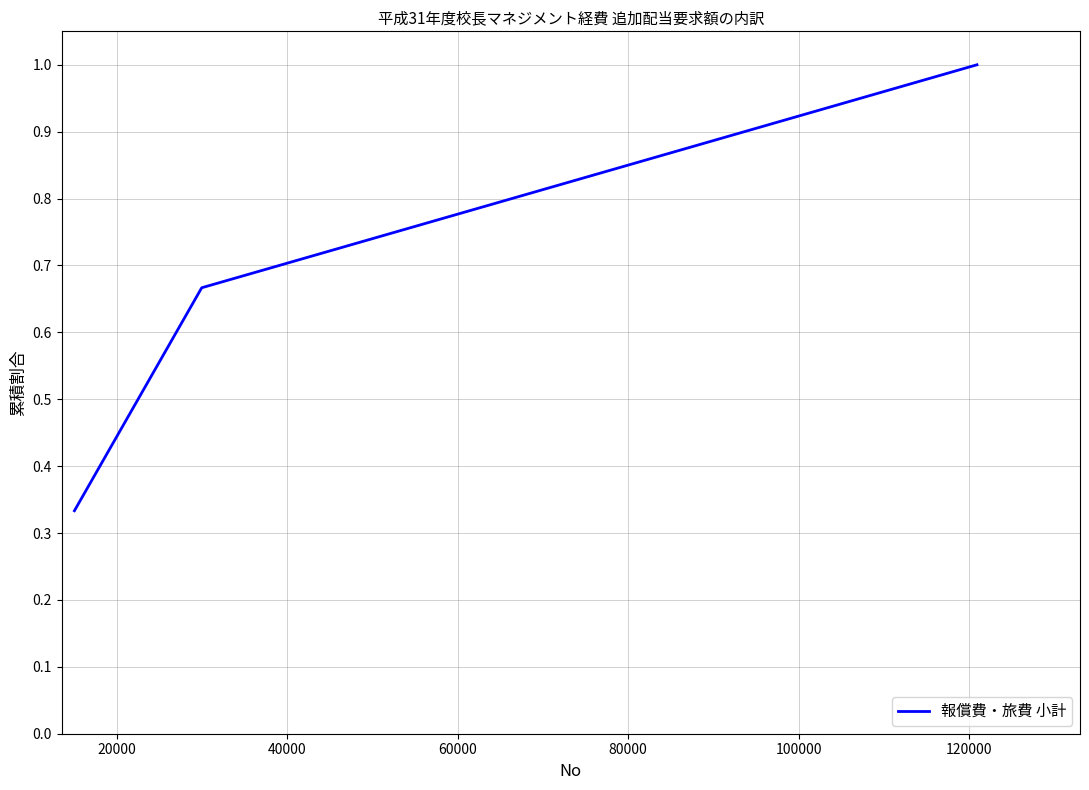

What is the greatest value displayed?

1.0